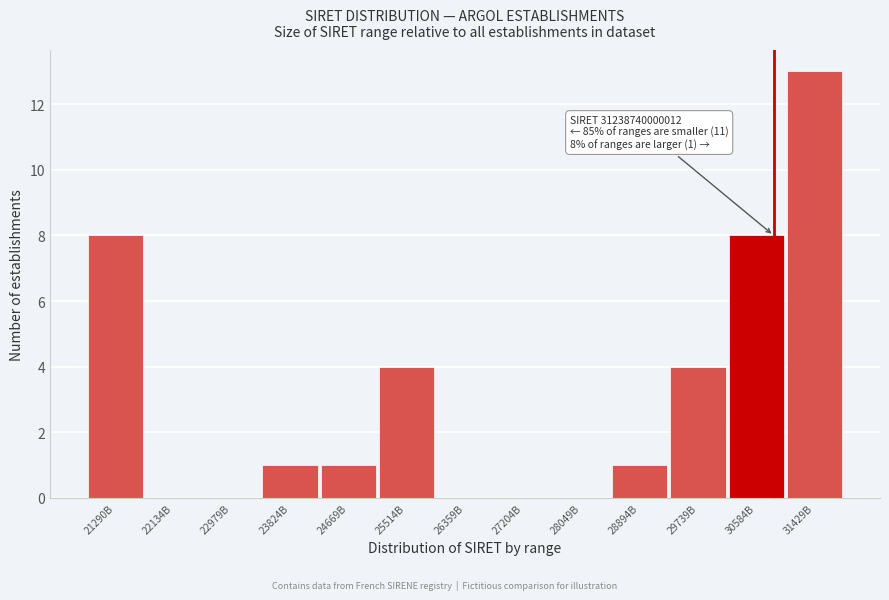

Reading left to right, what are all the values shown in this chart?

21290B=8	22134B=0	22979B=0	23824B=1	24669B=1	25514B=4	26359B=0	27204B=0	28049B=0	28894B=1	29739B=4	30584B=8	31429B=13